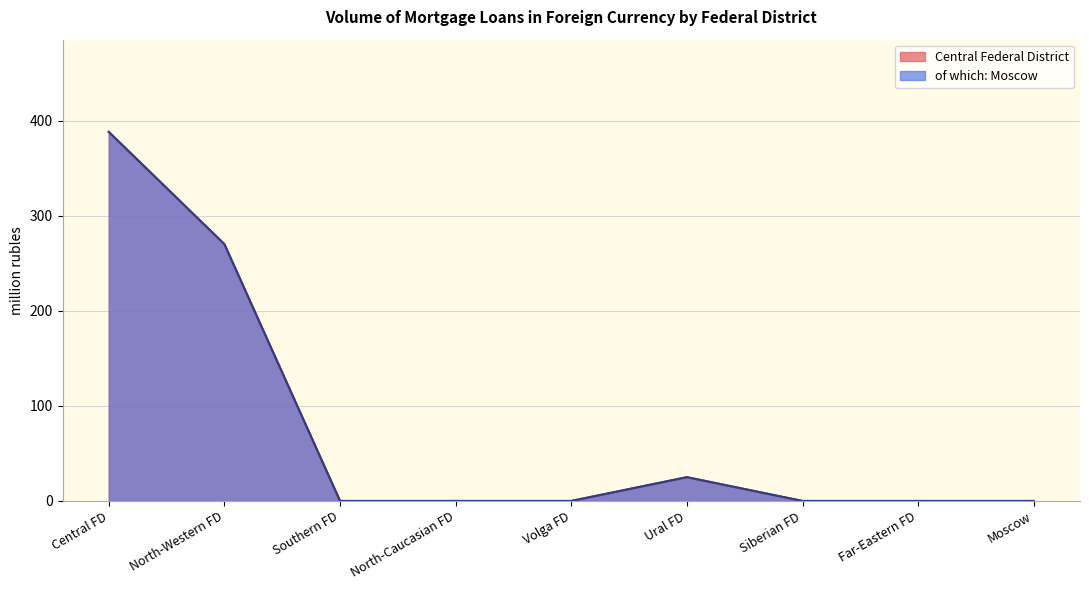

True or false: of which: Moscow has more than 0 interior local peaks.

True